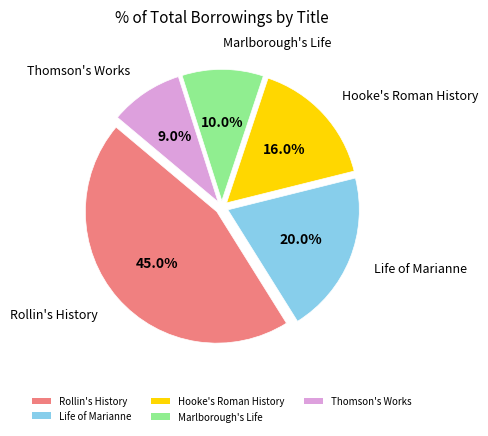

True or false: Hooke's Roman History accounts for 16% of the total.

True